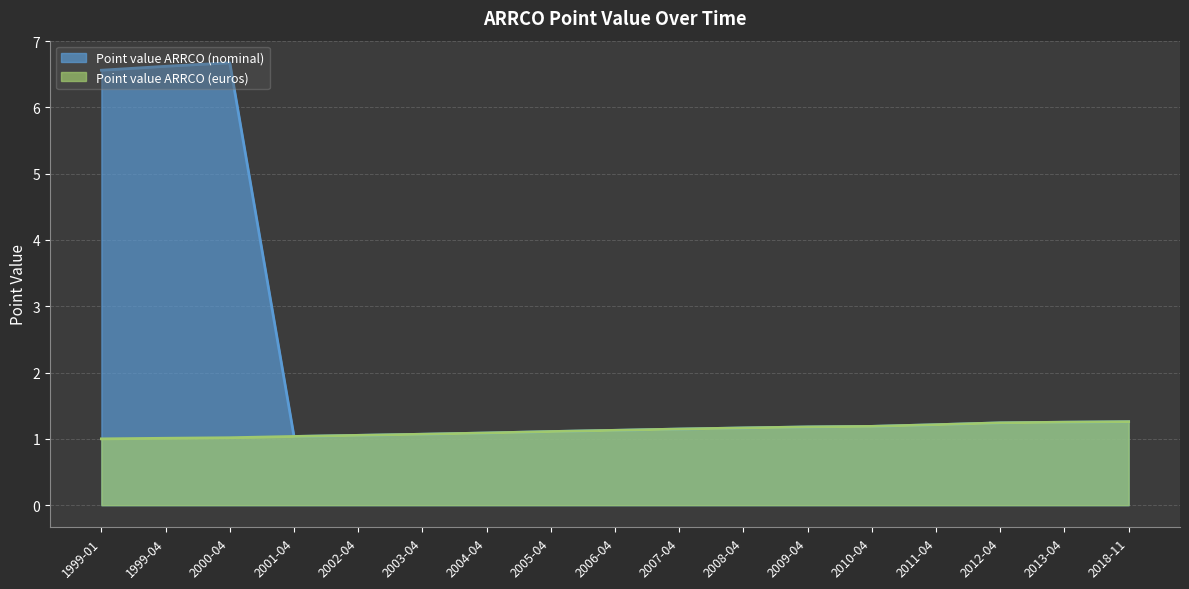

True or false: Point value ARRCO (nominal) and Point value ARRCO (euros) cross at least once.

False